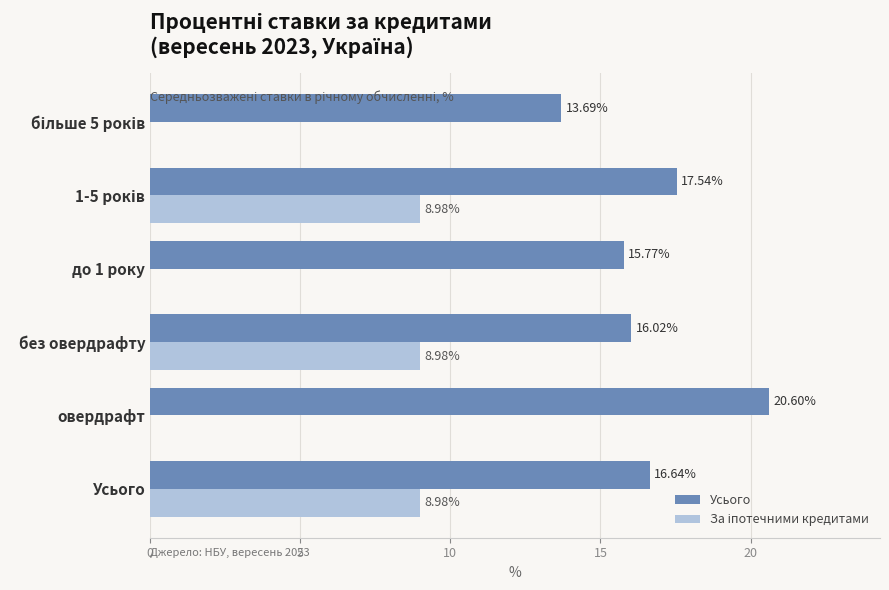

What is the sum of all Усього values?

100.3